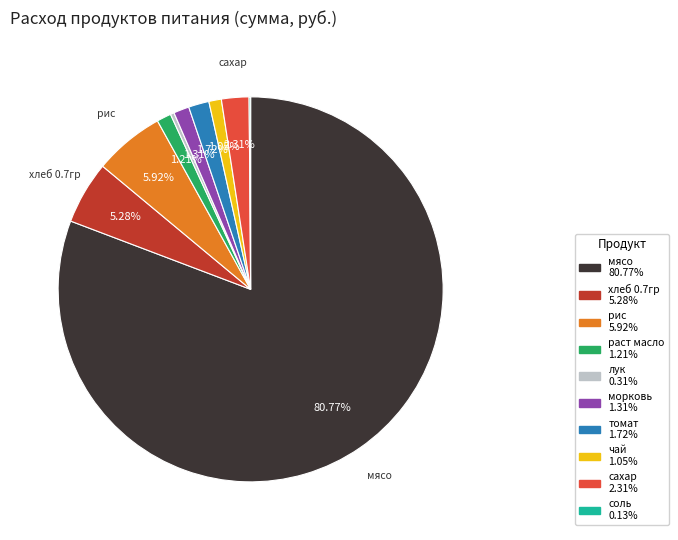

Approximately how many times larger is the value at морковь compared to лук?

4.2